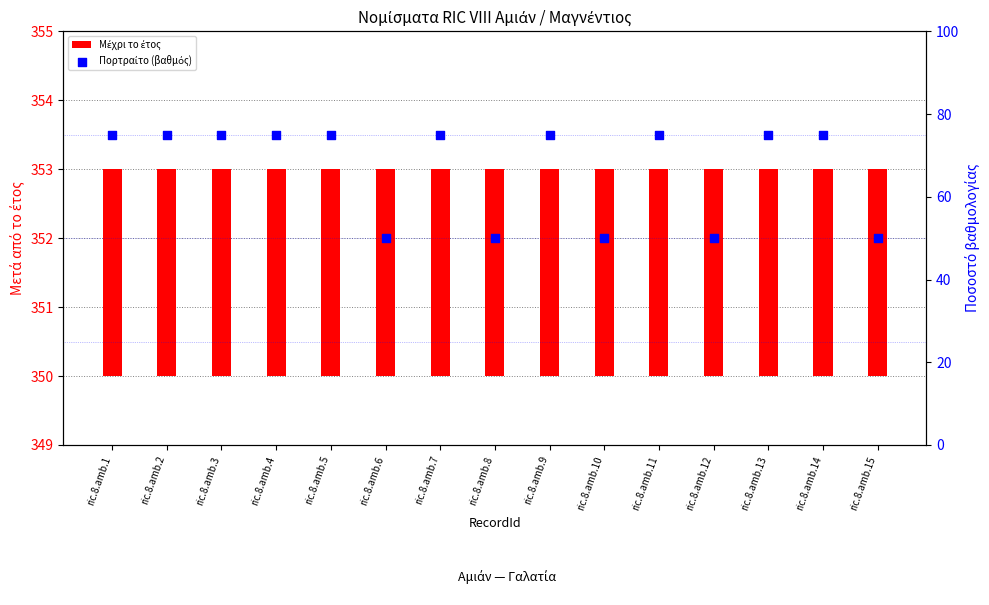

Which series reaches the minimum Y coordinate?

Μέχρι το έτος